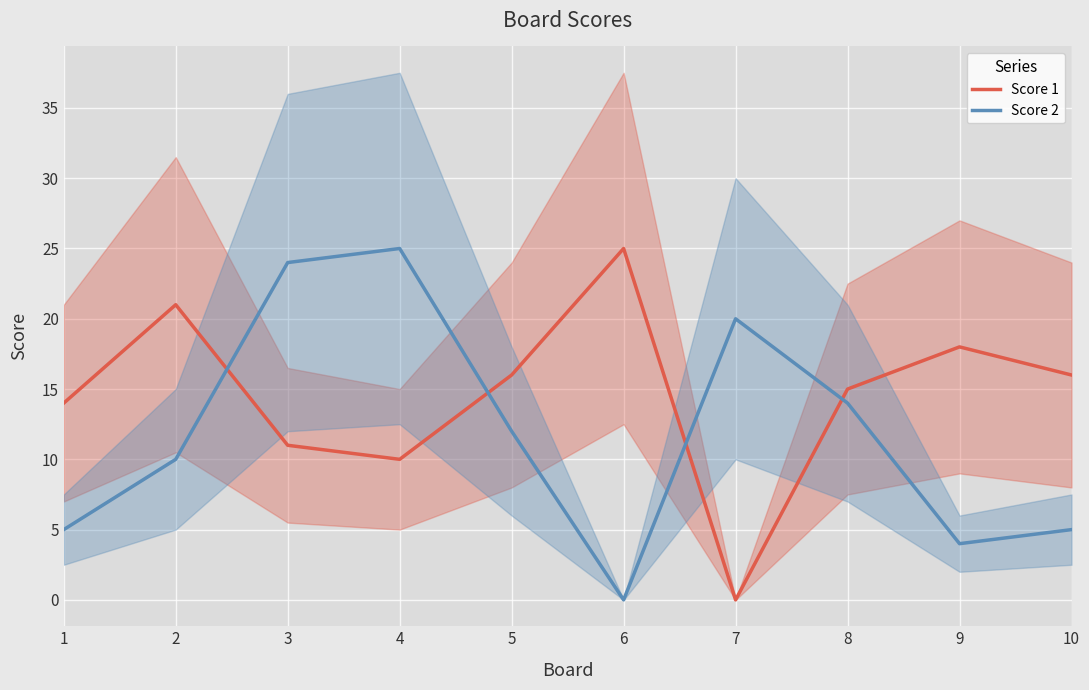

Between 6 and 8, which series saw the biggest shift?

Score 2